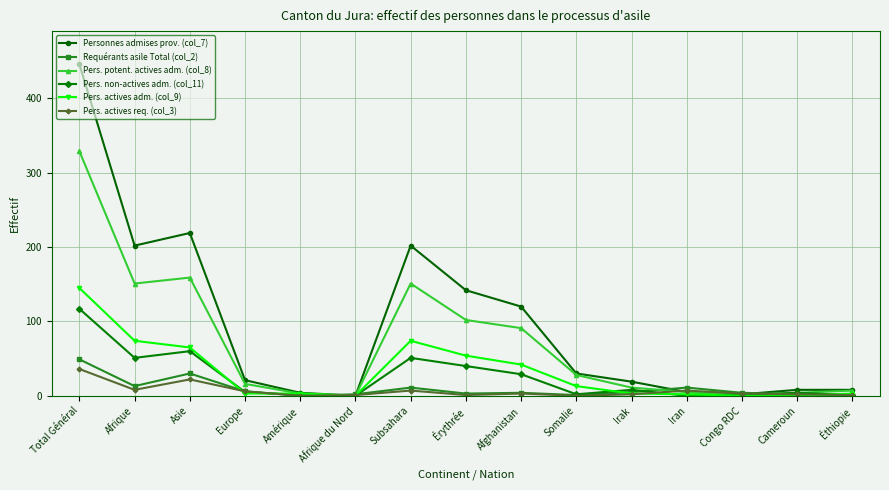

What is the greatest value displayed?

446